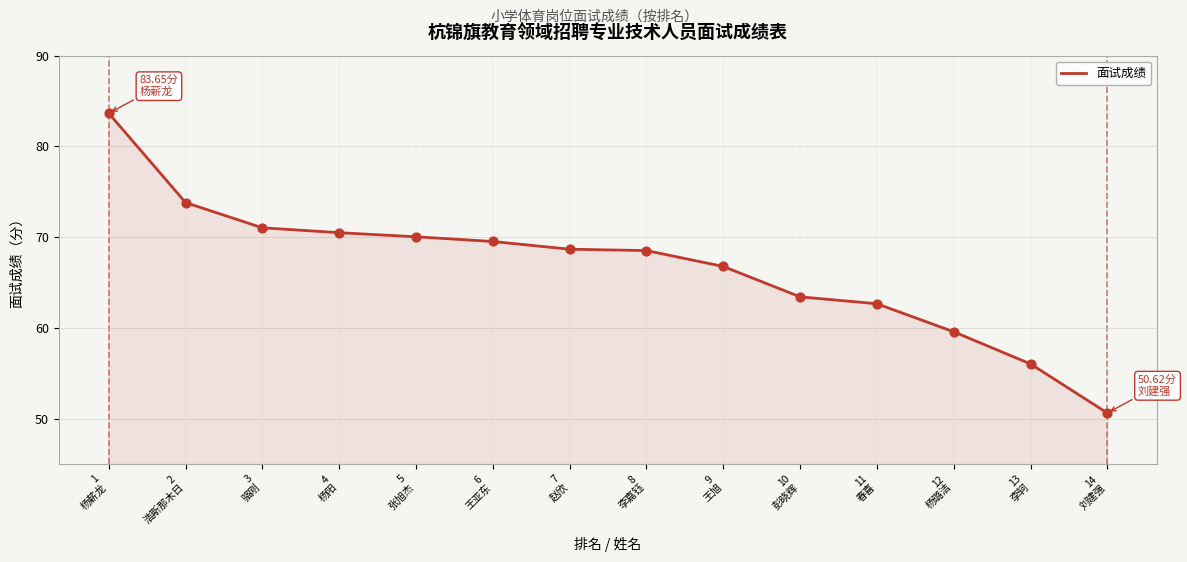

Approximately how many times larger is the value at 6
王亚东 compared to 1
杨薪龙?

0.8